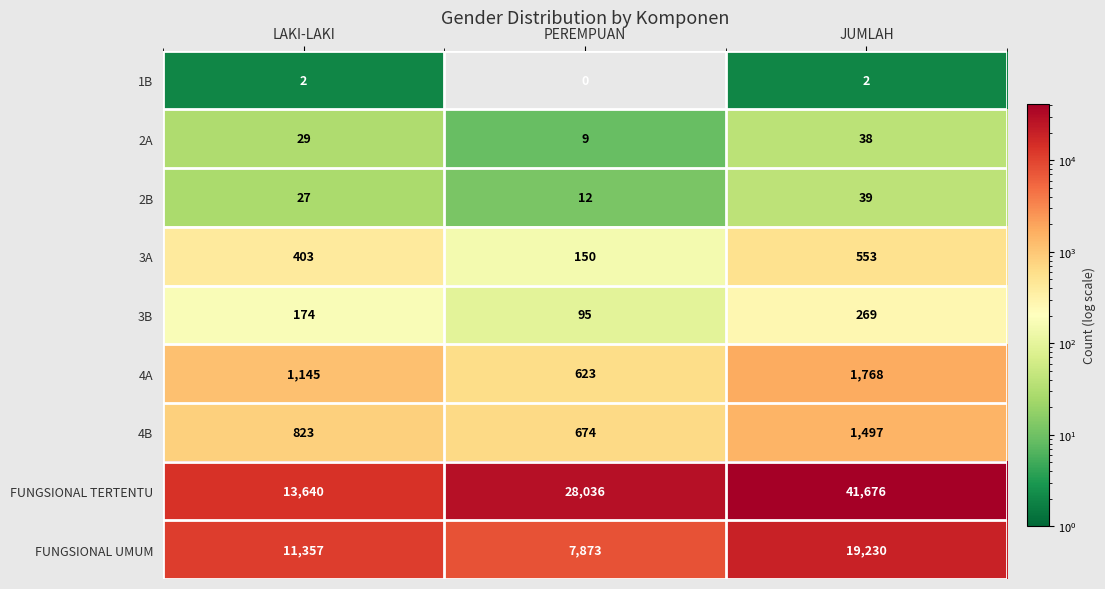

Count the 3B values in the range 95 to 269.

3